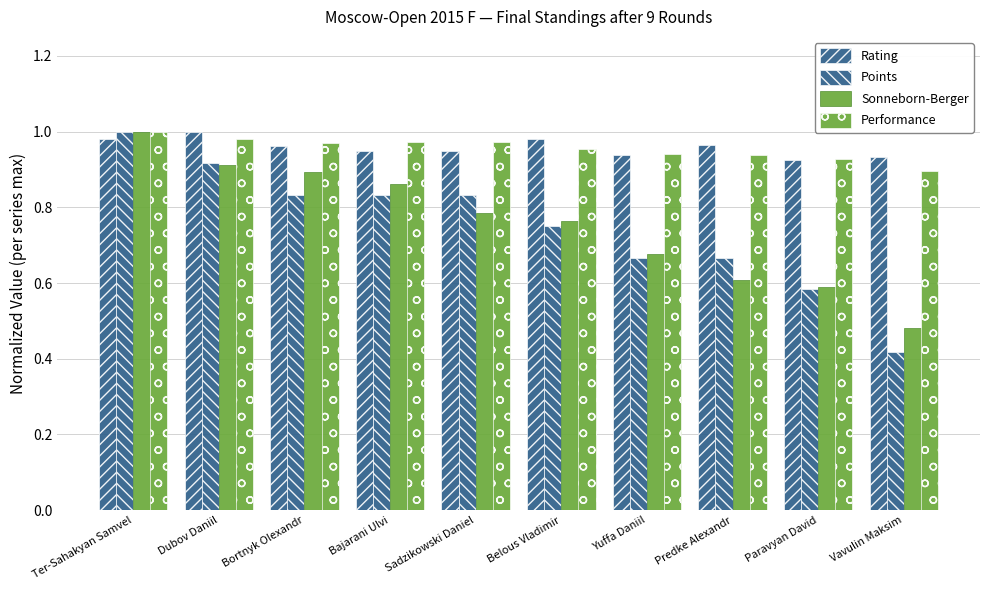

Is it true that Sonneborn-Berger equals 1.2 at Belous Vladimir?

False